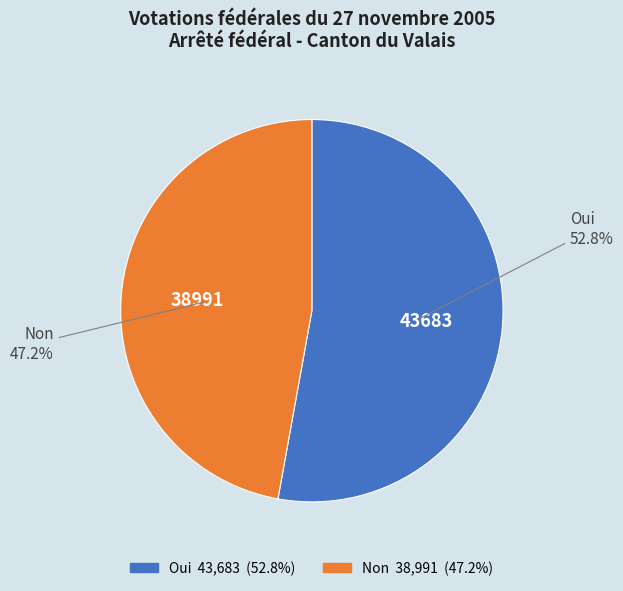

Does Oui represent more than half of the total?

Yes